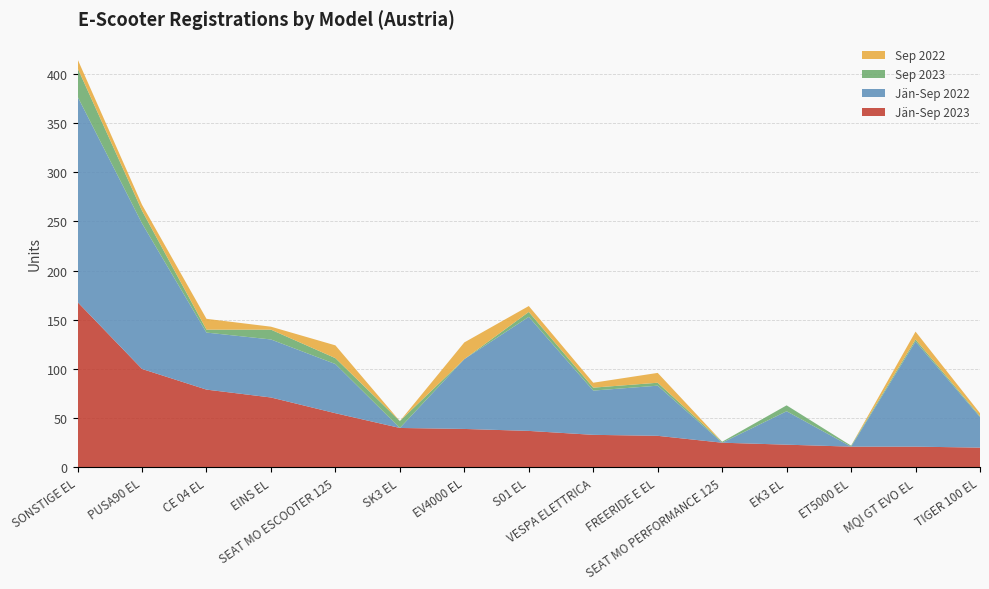

Reading left to right, what are all the values shown in this chart?

Jän-Sep 2023: SONSTIGE EL=168	PUSA90 EL=100	CE 04 EL=79	EINS EL=71	SEAT MO ESCOOTER 125=55	SK3 EL=40	EV4000 EL=39	S01 EL=37	VESPA ELETTRICA=33	FREERIDE E EL=32	SEAT MO PERFORMANCE 125=25	EK3 EL=23	ET5000 EL=21	MQI GT EVO EL=21	TIGER 100 EL=20
Jän-Sep 2022: SONSTIGE EL=209	PUSA90 EL=148	CE 04 EL=58	EINS EL=59	SEAT MO ESCOOTER 125=50	SK3 EL=0	EV4000 EL=71	S01 EL=116	VESPA ELETTRICA=45	FREERIDE E EL=51	SEAT MO PERFORMANCE 125=0	EK3 EL=34	ET5000 EL=0	MQI GT EVO EL=107	TIGER 100 EL=31
Sep 2023: SONSTIGE EL=29	PUSA90 EL=13	CE 04 EL=3	EINS EL=10	SEAT MO ESCOOTER 125=6	SK3 EL=7	EV4000 EL=0	S01 EL=5	VESPA ELETTRICA=3	FREERIDE E EL=3	SEAT MO PERFORMANCE 125=1	EK3 EL=6	ET5000 EL=1	MQI GT EVO EL=2	TIGER 100 EL=1
Sep 2022: SONSTIGE EL=9	PUSA90 EL=6	CE 04 EL=11	EINS EL=3	SEAT MO ESCOOTER 125=13	SK3 EL=0	EV4000 EL=17	S01 EL=6	VESPA ELETTRICA=5	FREERIDE E EL=10	SEAT MO PERFORMANCE 125=0	EK3 EL=0	ET5000 EL=0	MQI GT EVO EL=8	TIGER 100 EL=3